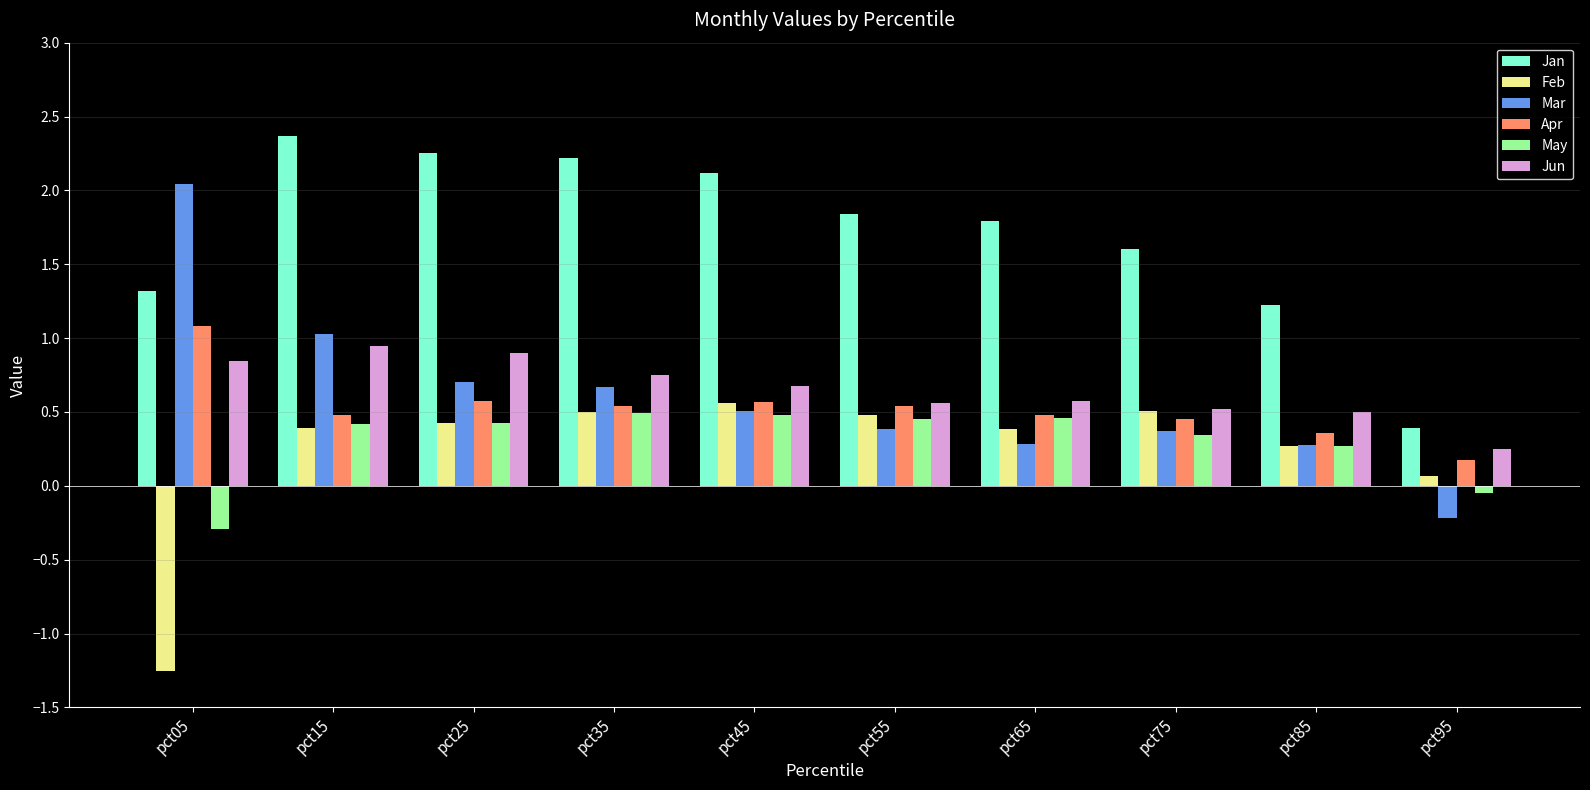

How many positive values does the May series have?

8